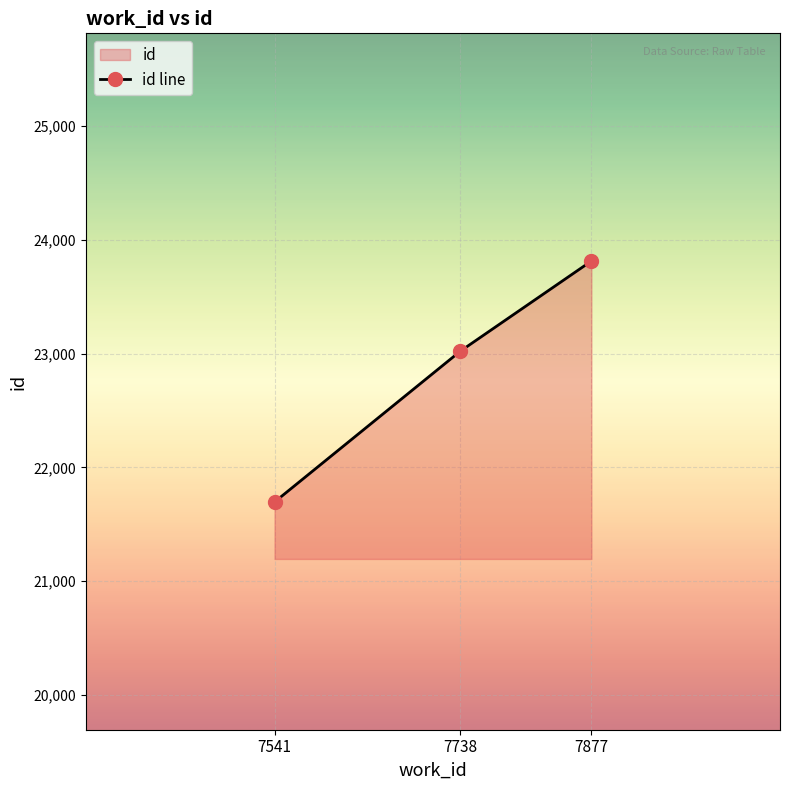

List the labels in order of value, smallest first.

7541, 7738, 7877